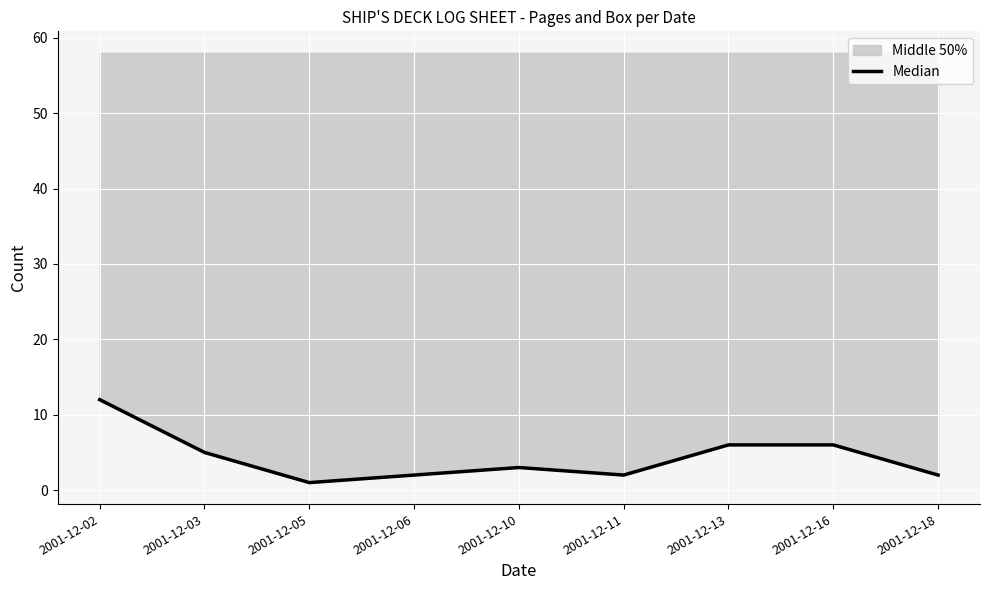

Is it true that the value at 2001-12-18 is 2?

True